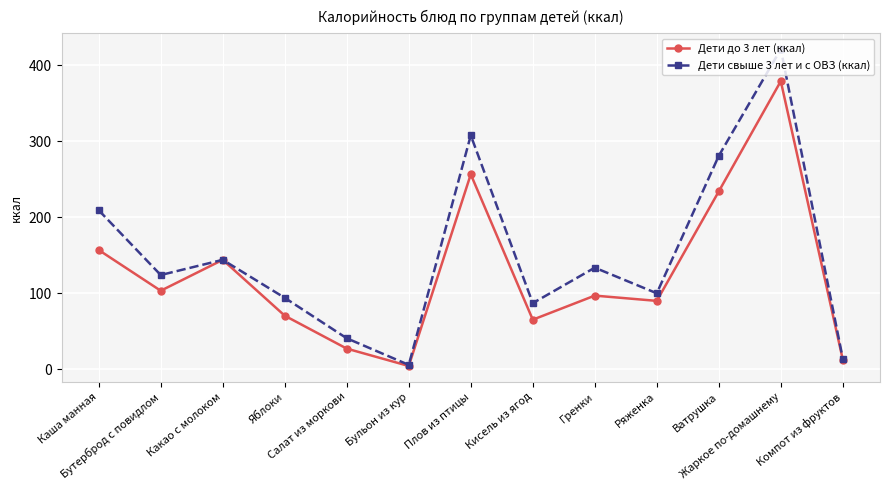

Which series has the largest range (max minus min)?

Дети свыше 3 лет и с ОВЗ (ккал)